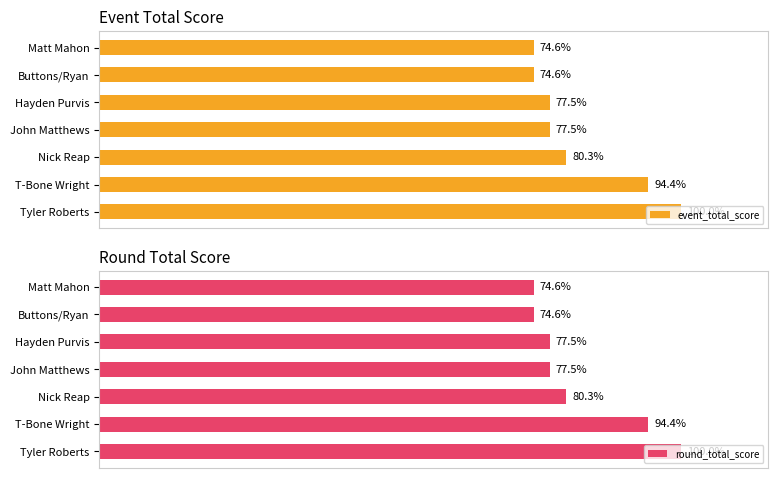

Does the chart contain any negative values?

No